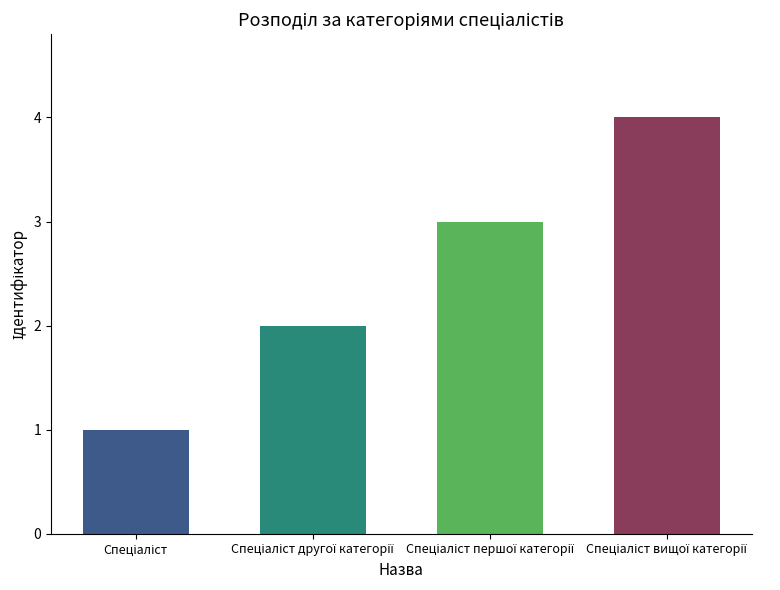

What is the greatest value displayed?

4